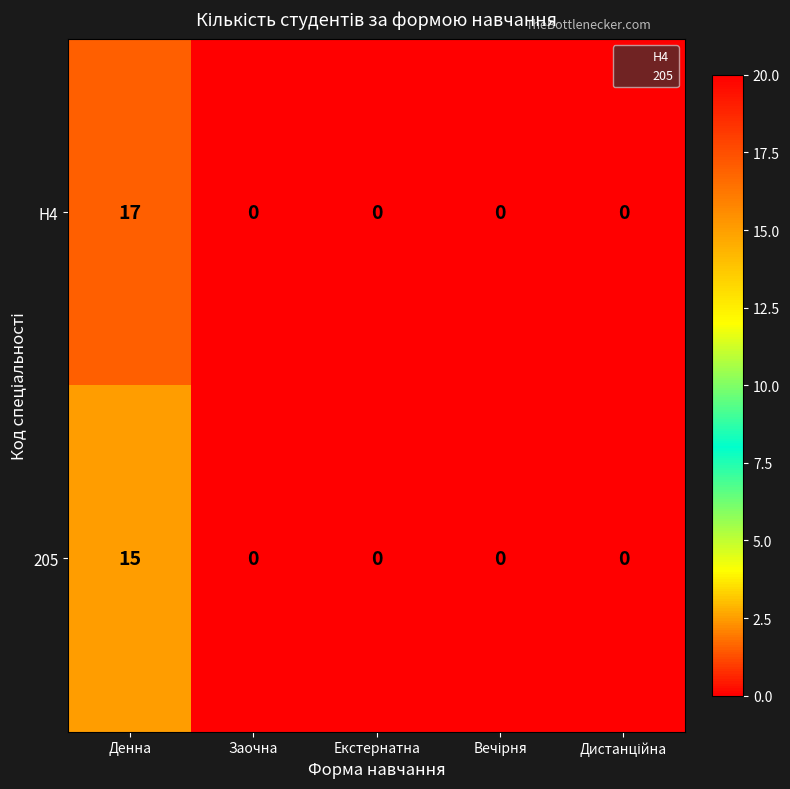

At which category does the chart reach its peak across all series?

Денна